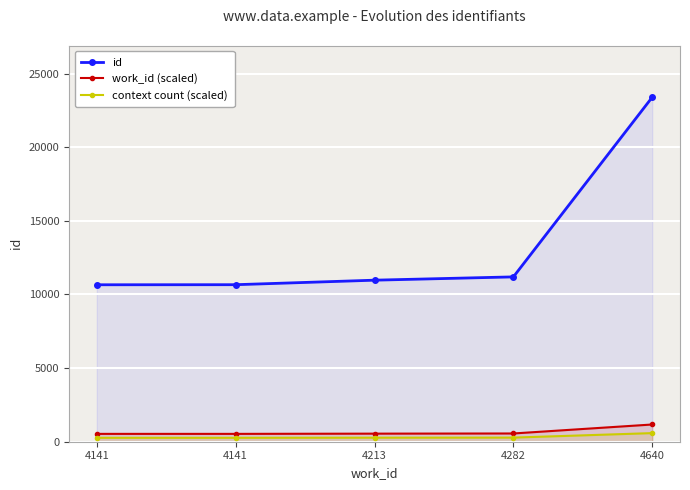

Does the chart display data point markers on the line(s)?

Yes